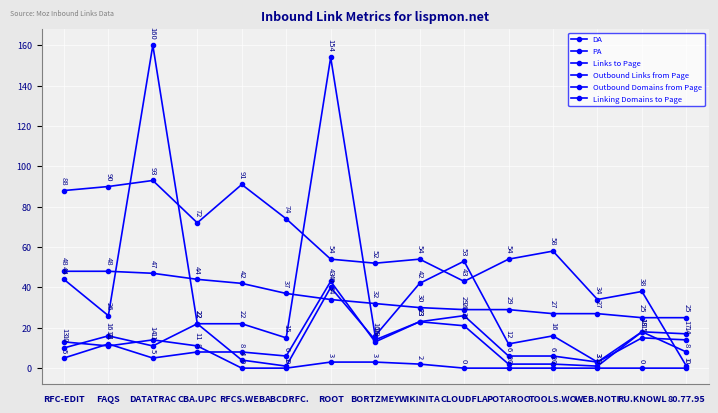

In Outbound Links from Page, how many points are higher than both neighbors (excluding endpoints)?

5